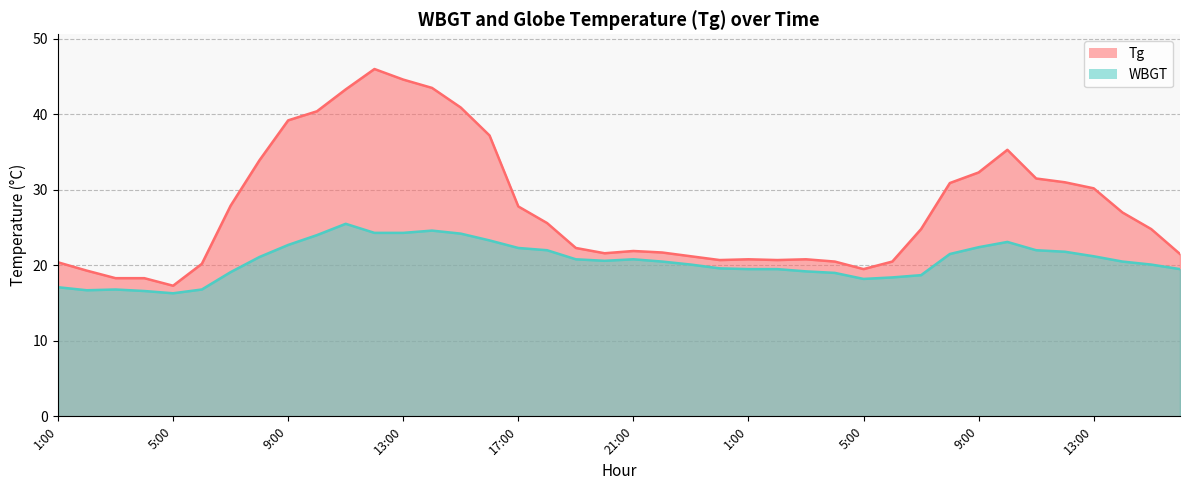

Does the chart display data point markers on the line(s)?

No